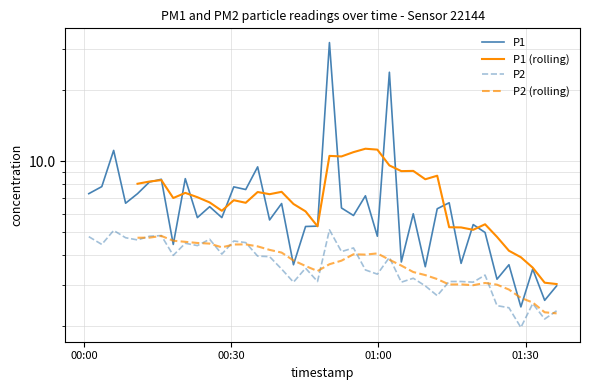

What is the value of the P2 point at the 12th from the left?

4.0